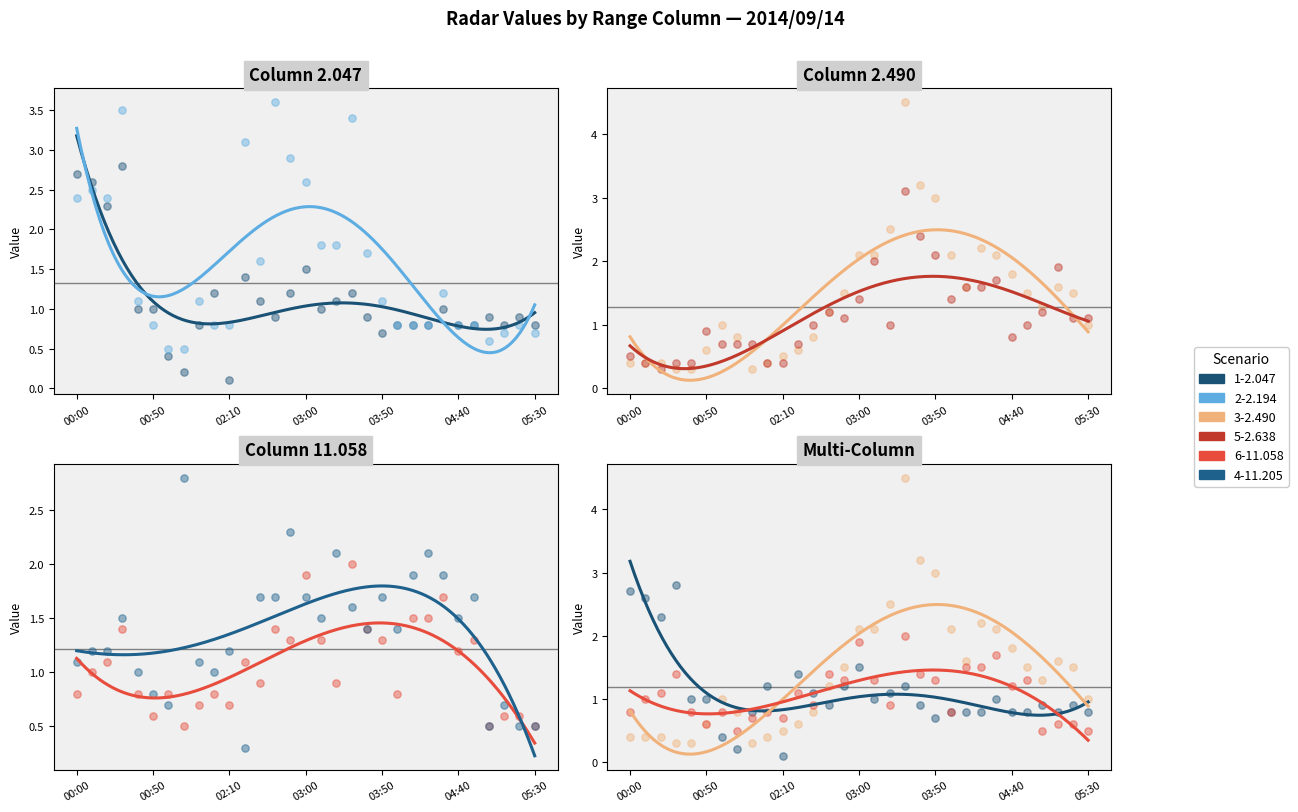

Is the value of 11.058 at 00:50 greater than the value of 2.047 at 04:20?

No